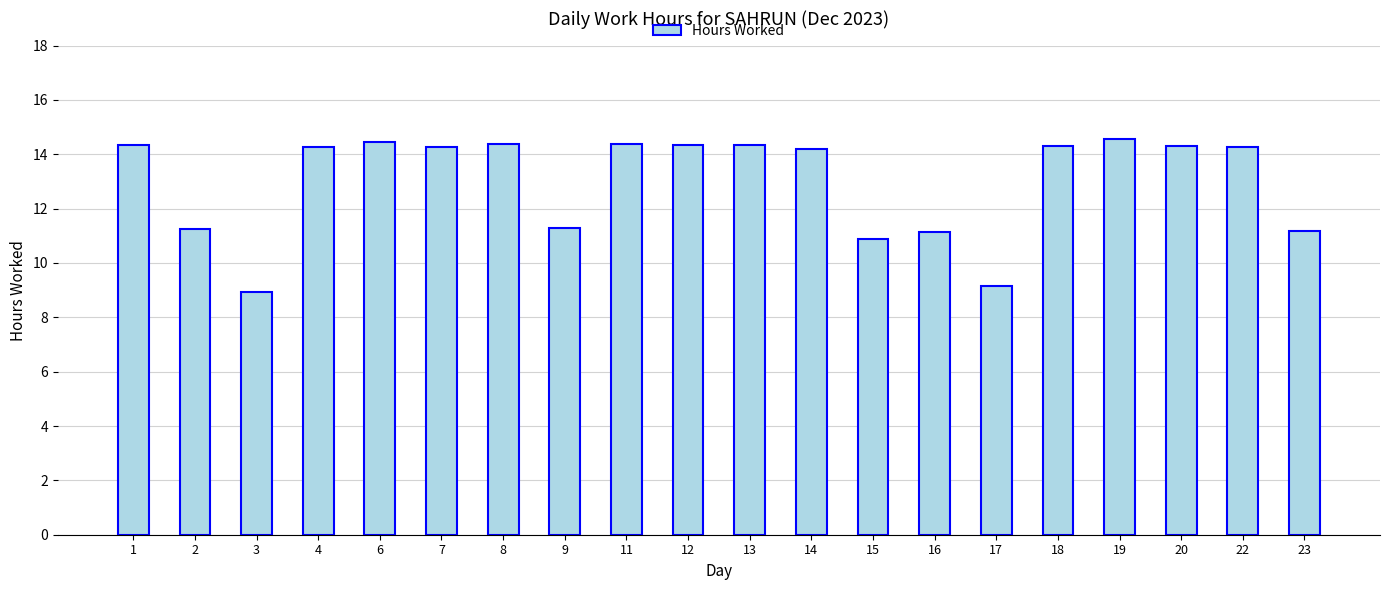

The value at 9 is 11.3. True or false?

True